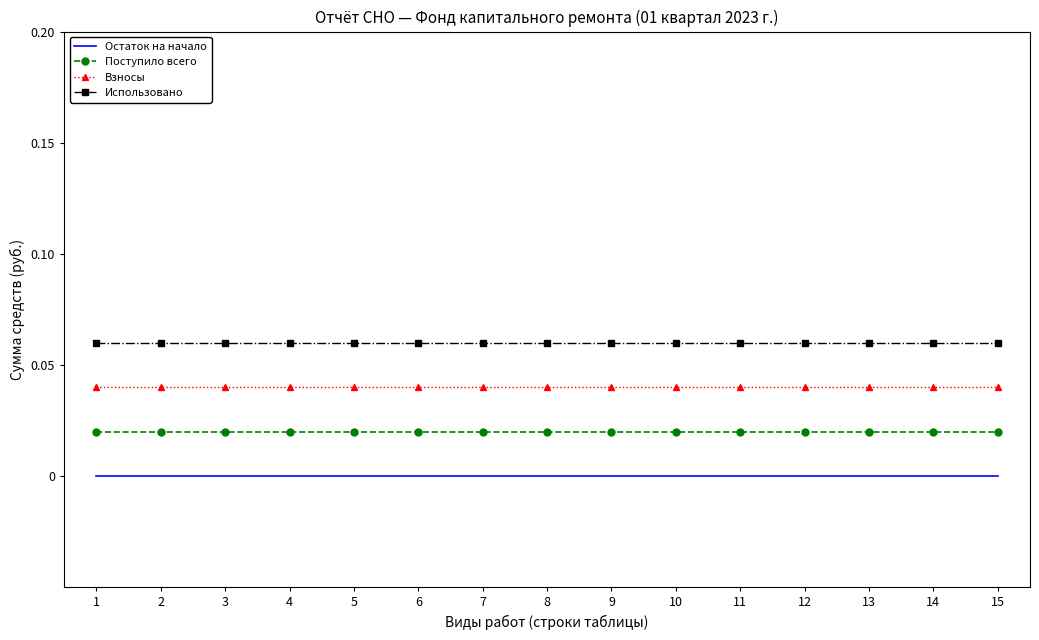

The value of Использовано at 4 is 0.0. True or false?

False